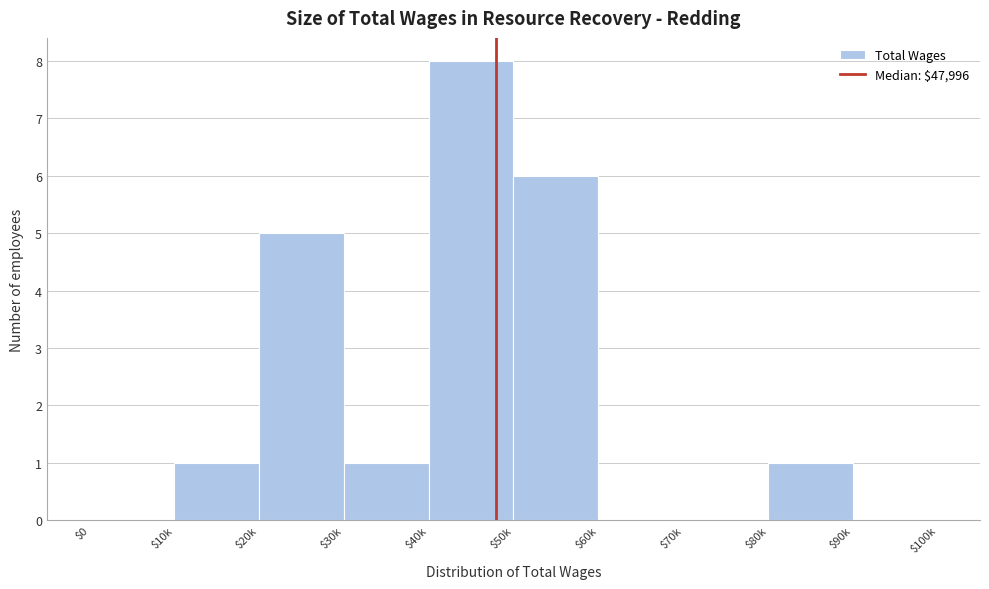

Which label corresponds to the largest value in the chart?

$40k